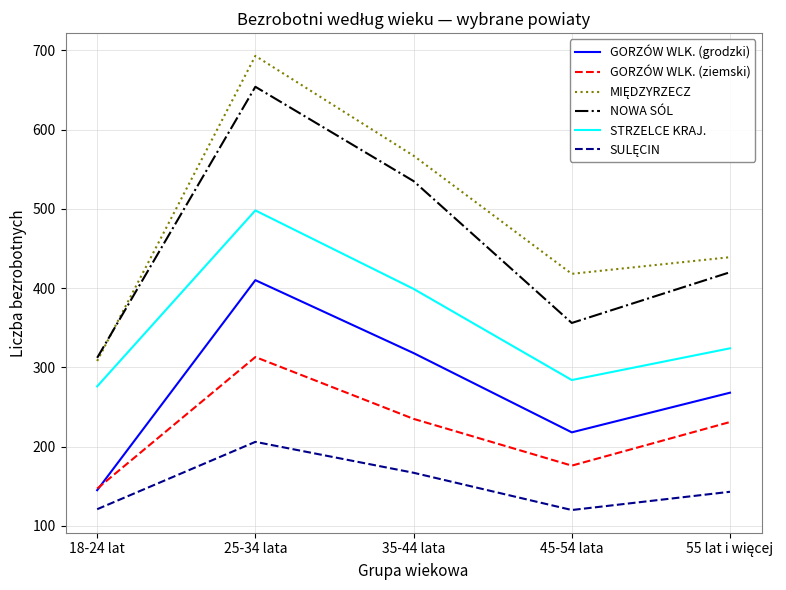

True or false: STRZELCE KRAJ. and NOWA SÓL cross at least once.

False